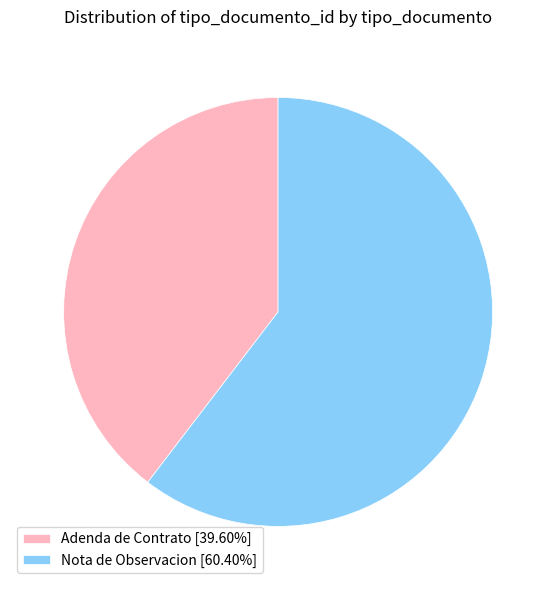

True or false: Nota de Observacion accounts for 60% of the total.

True